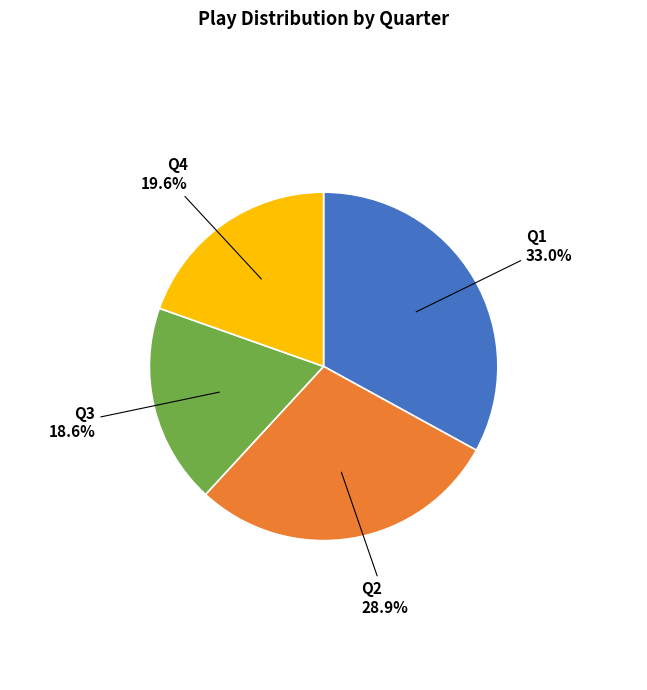

Does any single category account for the majority?

No